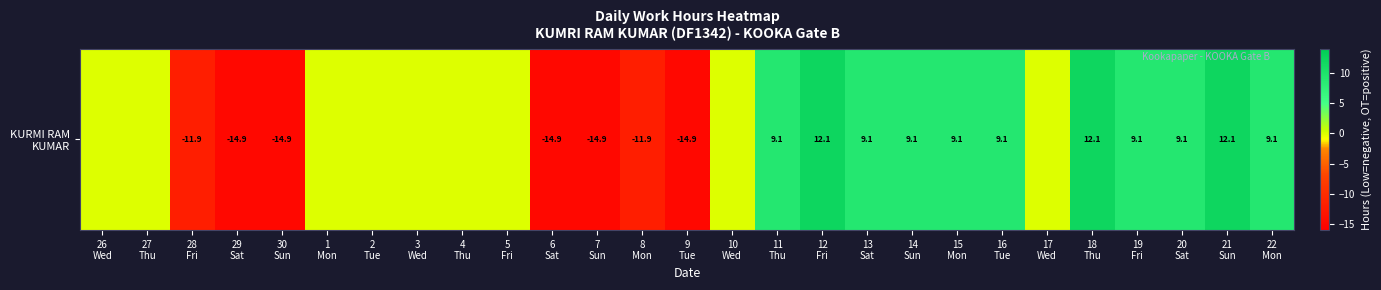

What is the greatest value displayed?

12.1